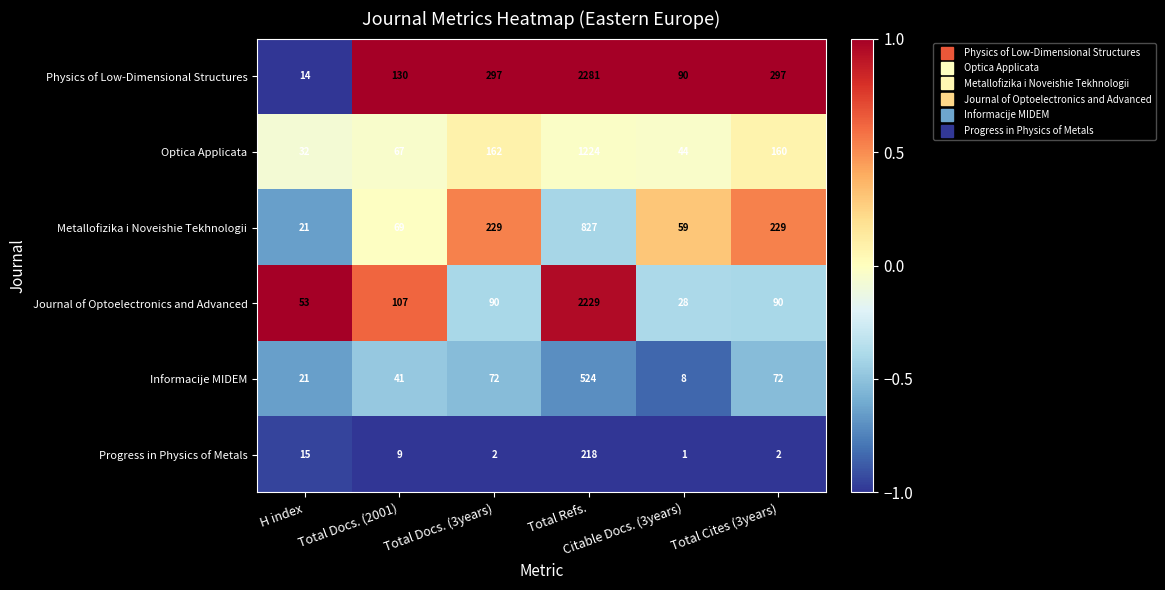

List the series in order of their peak value, lowest first.

Progress in Physics of Metals, Informacije MIDEM, Metallofizika i Noveishie Tekhnologii, Optica Applicata, Journal of Optoelectronics and Advanced, Physics of Low-Dimensional Structures